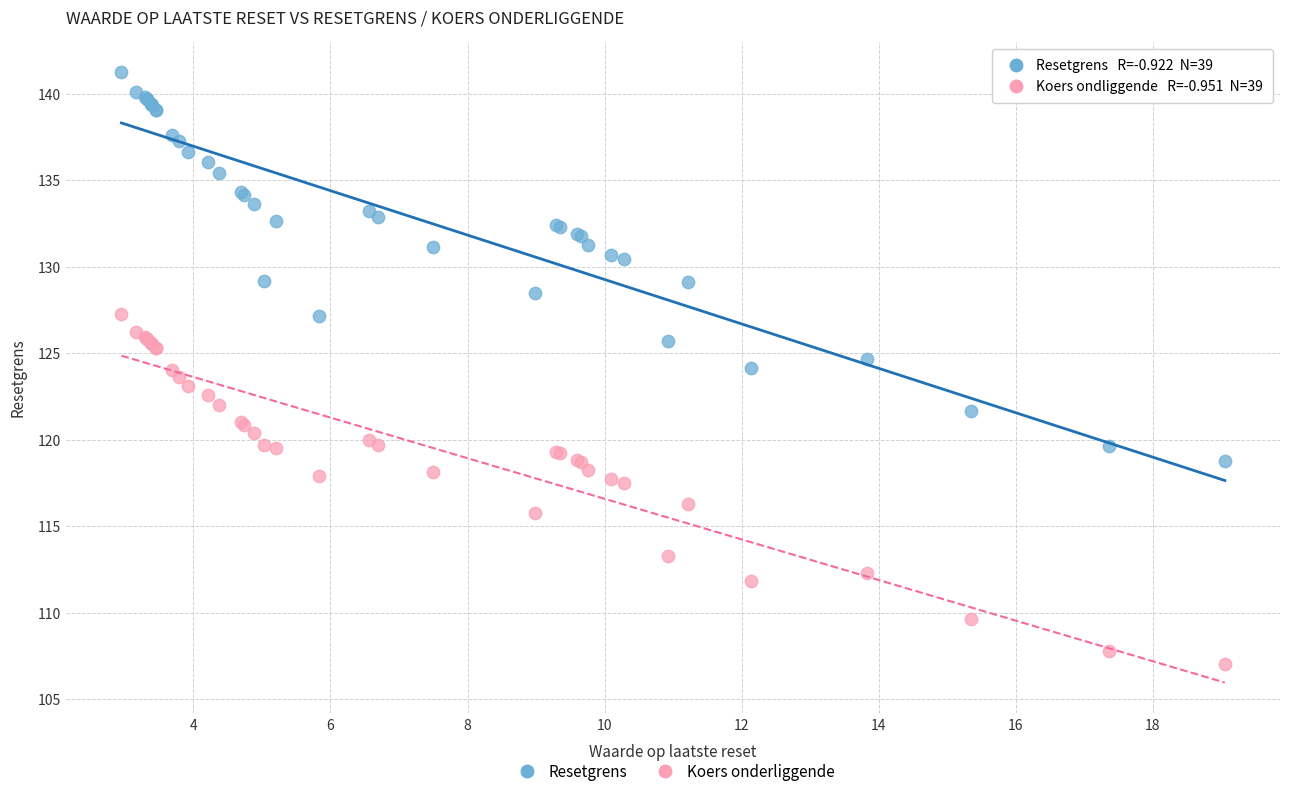

What is the X range (max minus min) for the scatter plot?

16.1